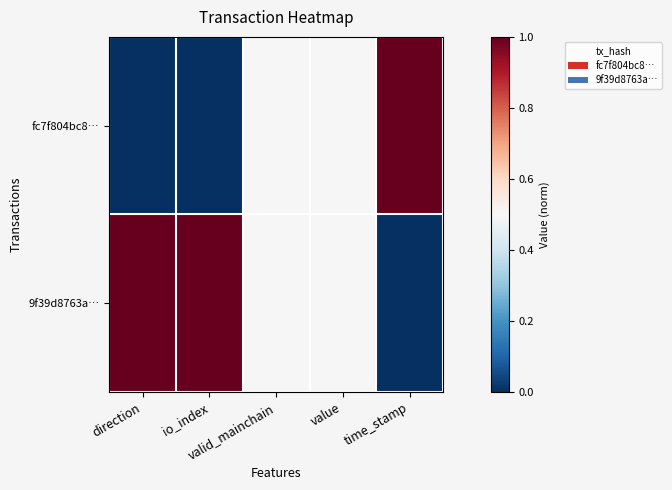

How many data points does each series have?

5